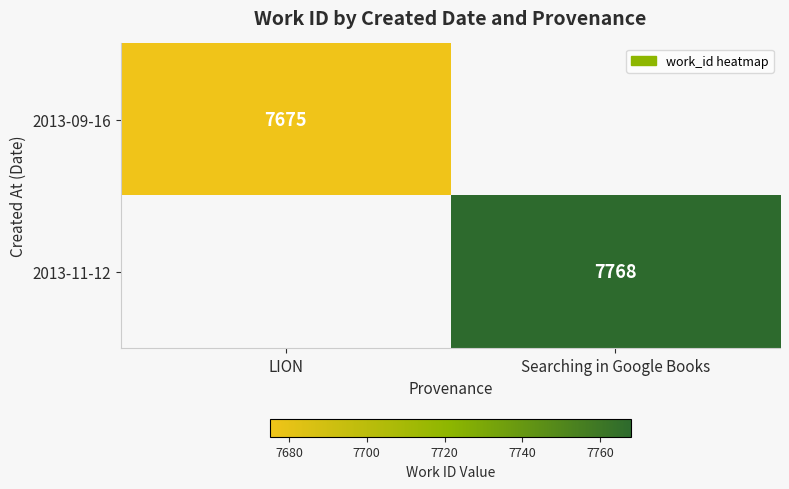

How many categories are shown in the chart?

2